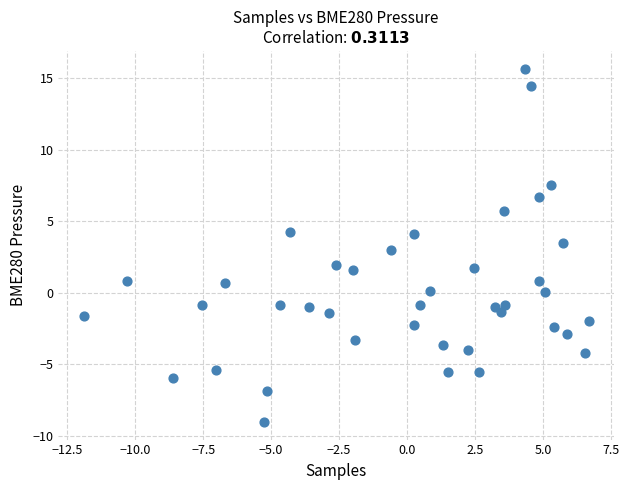

What is the range of Y values (max minus min)?

24.7